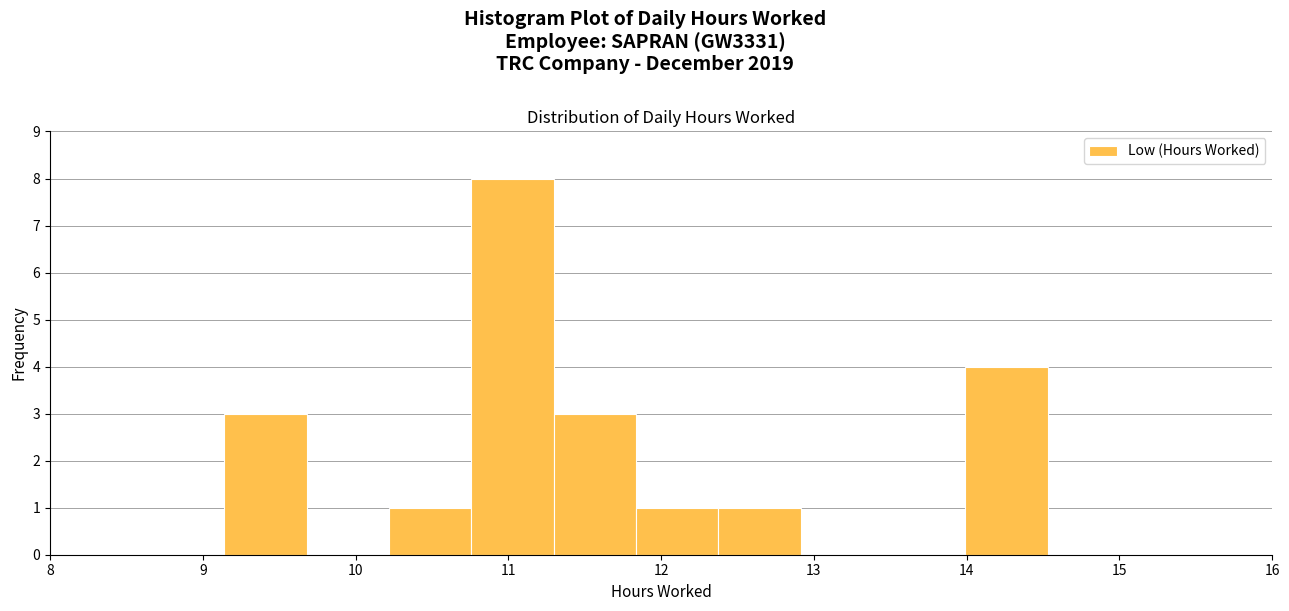

What is the height of the bar covering 10.8 to 11.3 on the x-axis? Neither the bar edges nor the heights are printed on the chart, so give them approximately, as read against the axes.

8